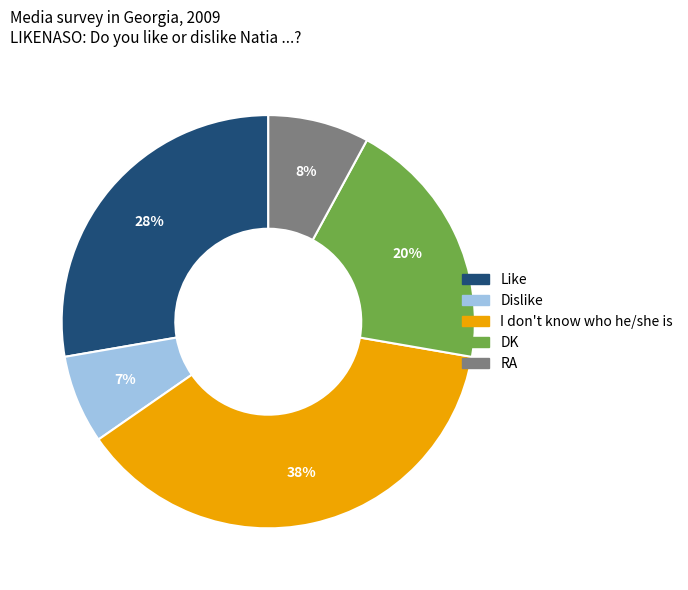

How many slices are in this pie chart?

5